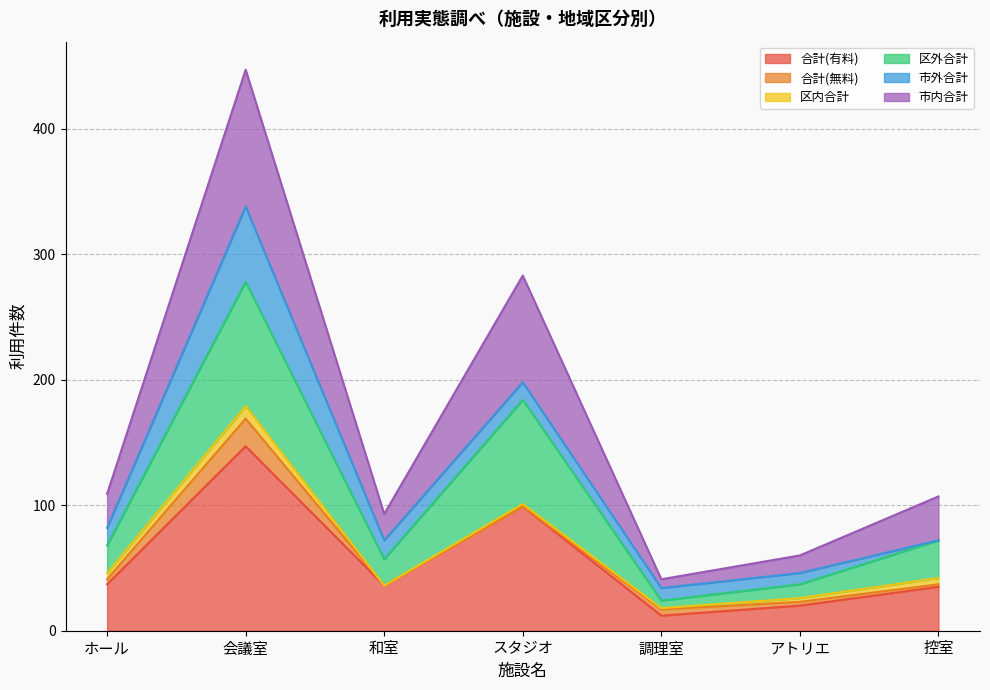

How many lines are shown in the chart?

6